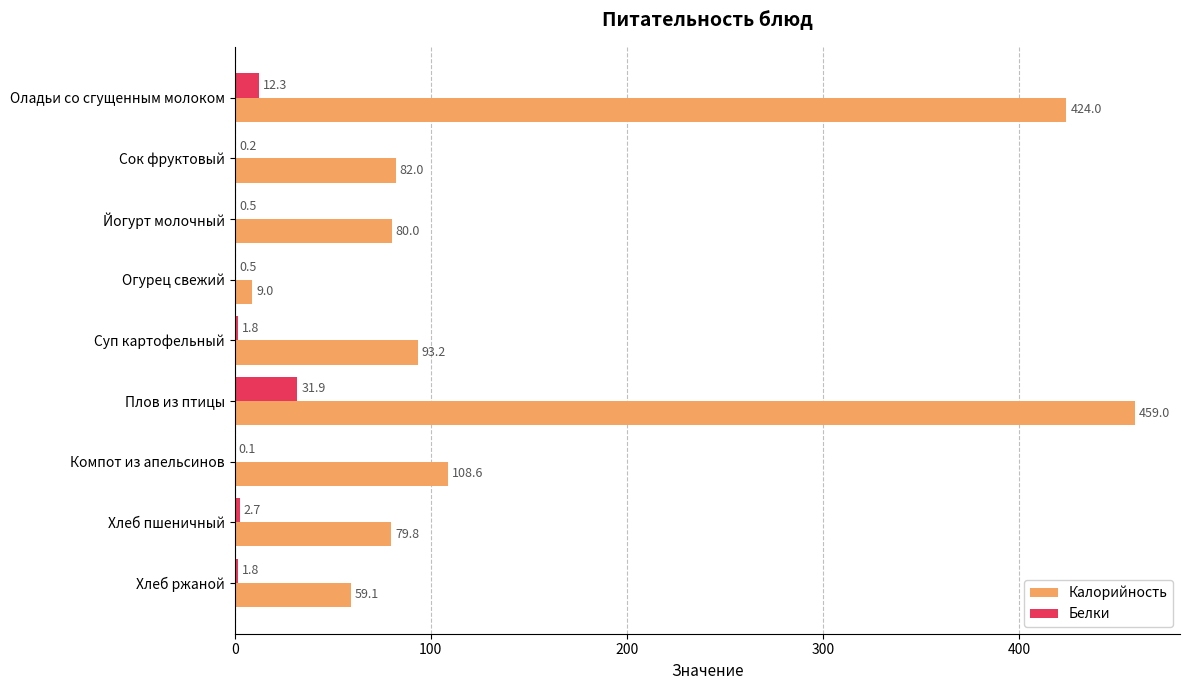

At which category is the sum across all series the highest?

Плов из птицы